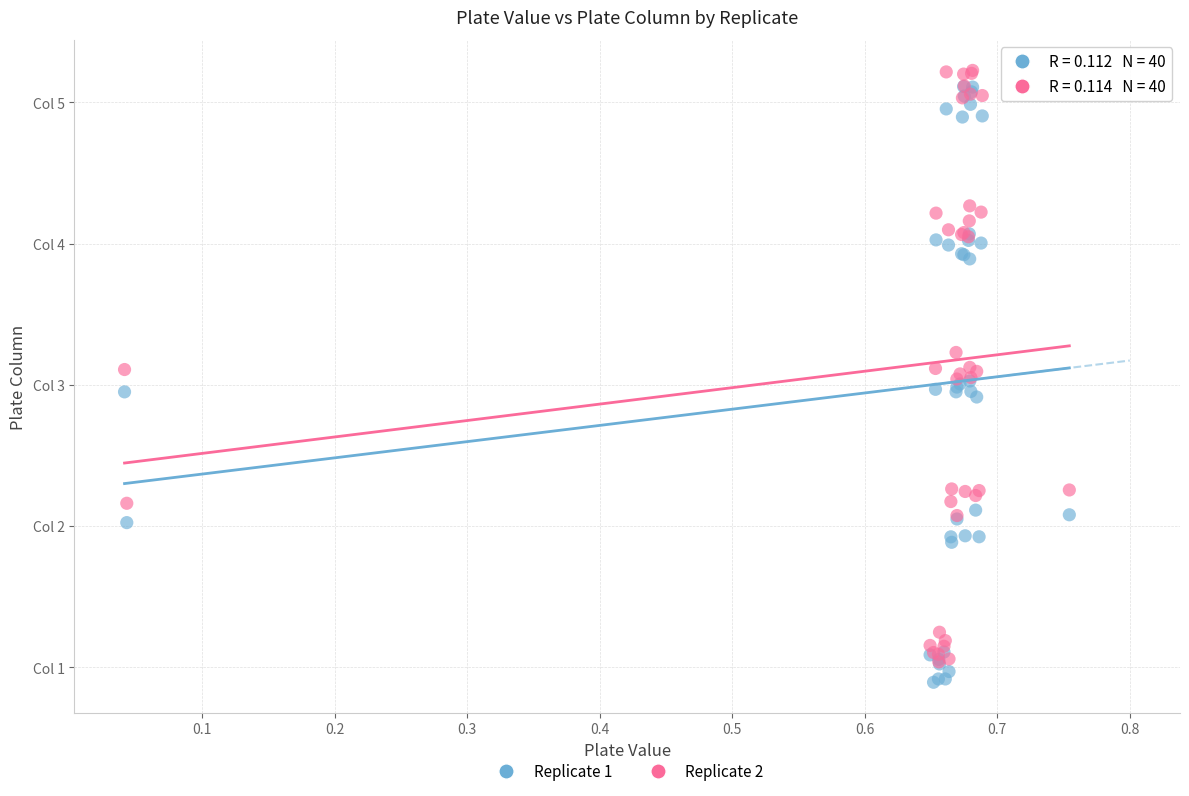

What are all the series names shown in the legend?

Replicate 1, Replicate 2